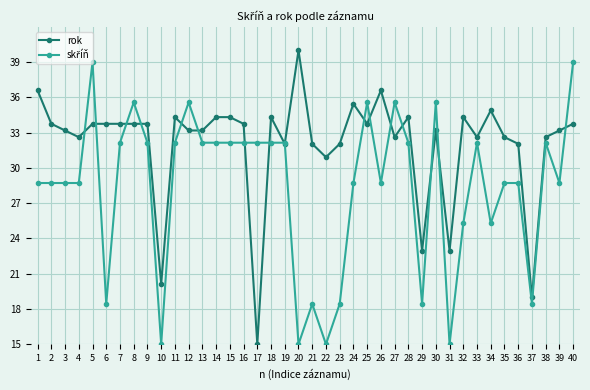

How many lines are shown in the chart?

2